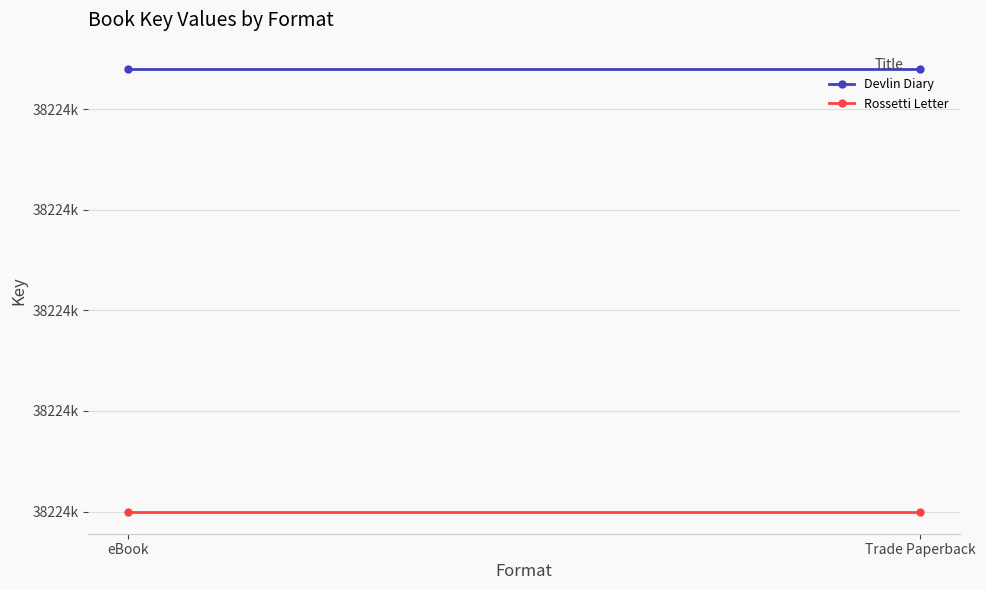

What is the lowest value of the Devlin Diary series?

38224574